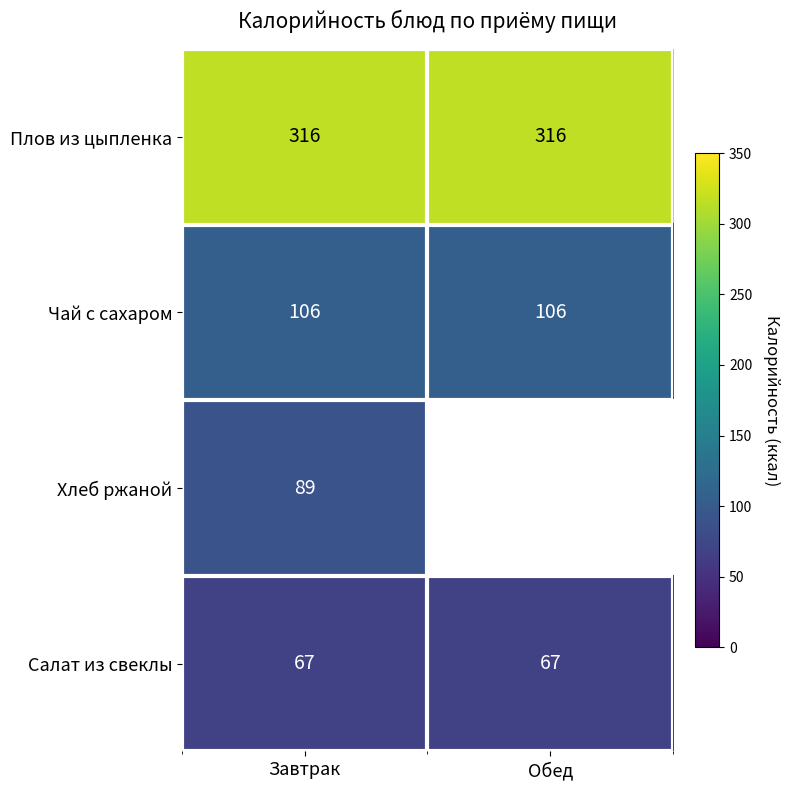

What is the sum of all Чай с сахаром values?

212